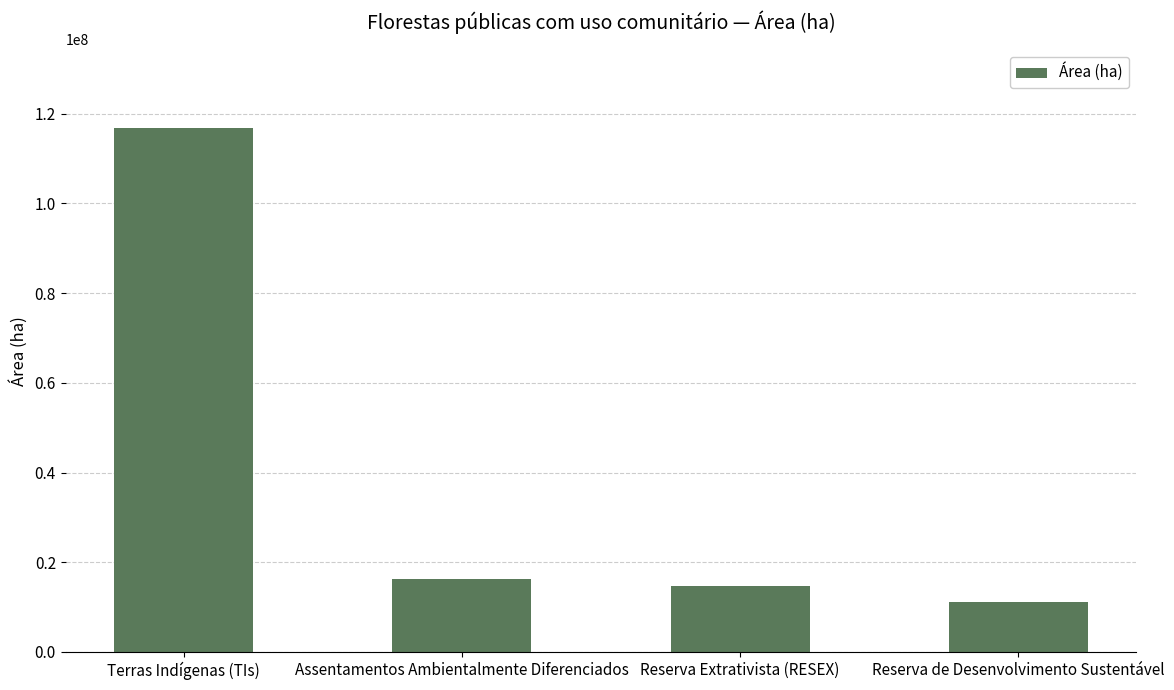

Which has a higher value, Assentamentos Ambientalmente Diferenciados or Reserva Extrativista (RESEX)?

Assentamentos Ambientalmente Diferenciados